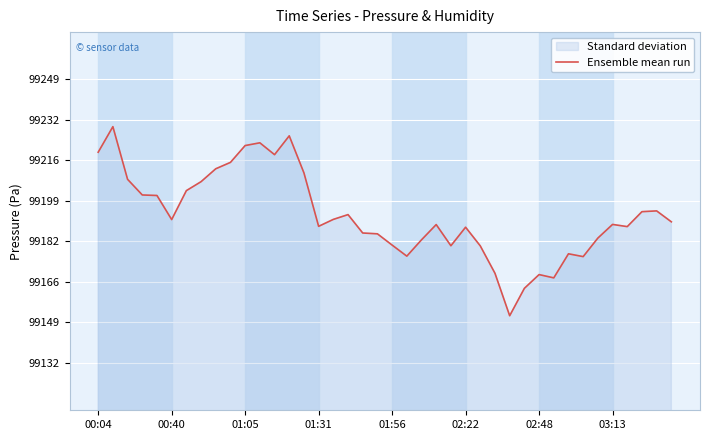

True or false: the data shows 22800.2 at 01:31.

False